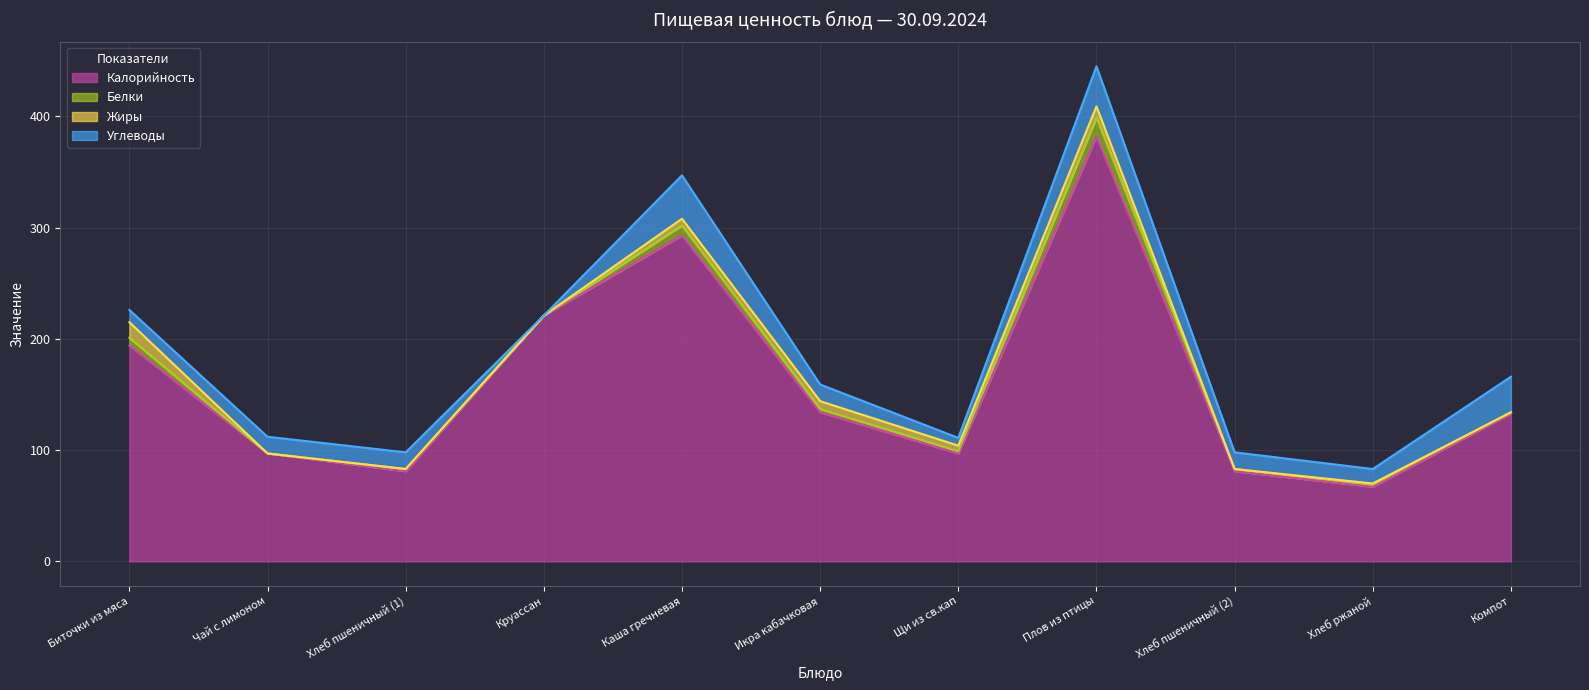

What is the value of the Белки point at the 10th from the left?

2